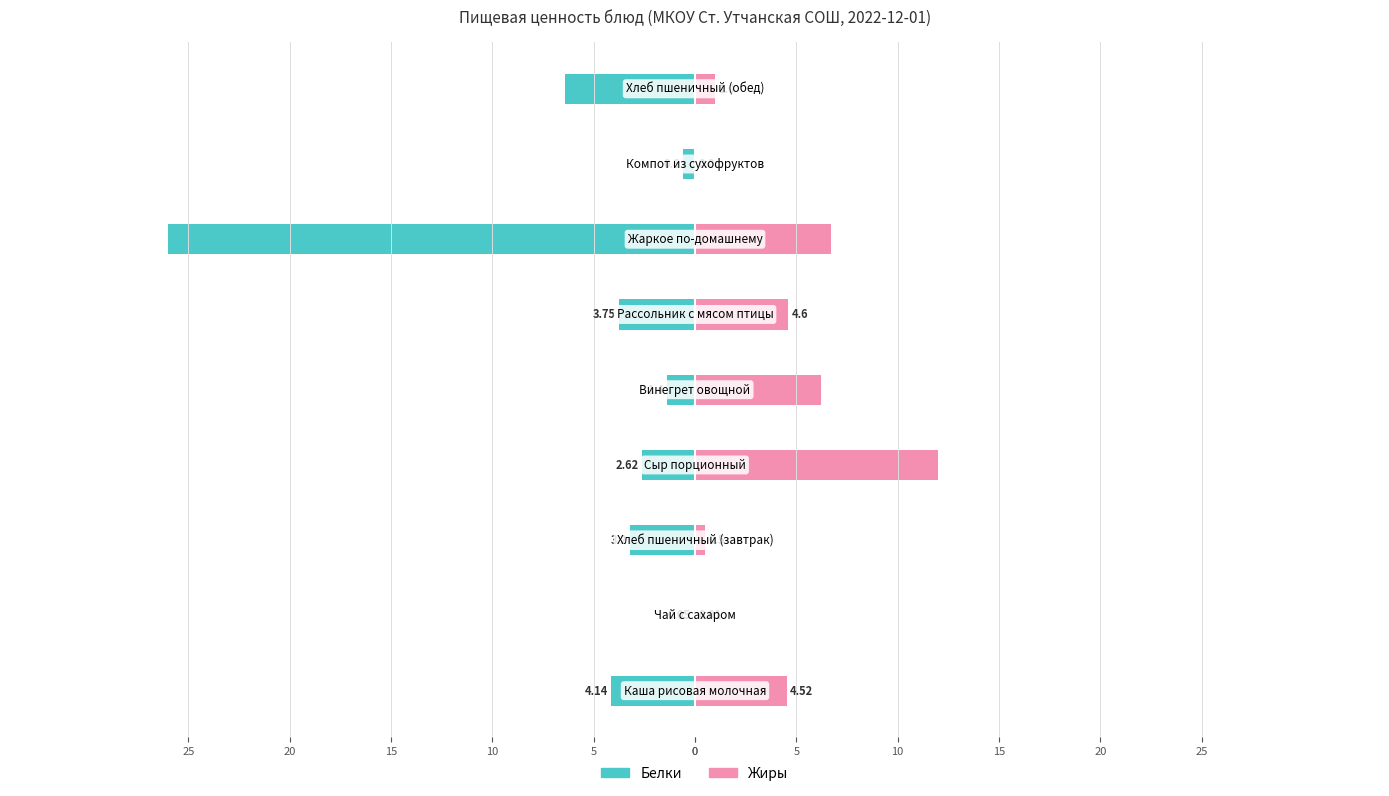

How many bars are there in each group?

2